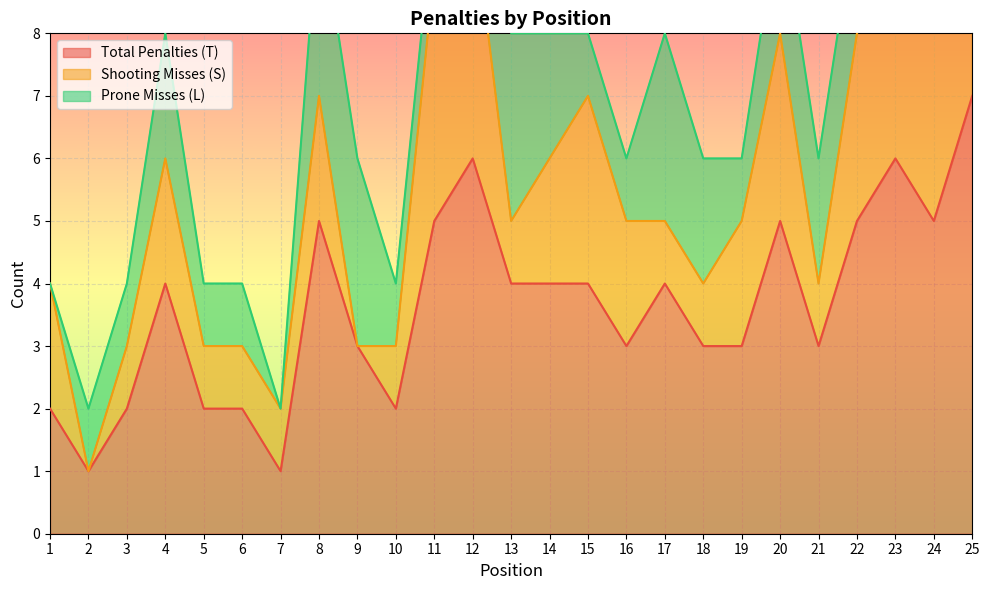

Reading left to right, list all the values displayed in this chart.

Total Penalties (T): 2	1	2	4	2	2	1	5	3	2	5	6	4	4	4	3	4	3	3	5	3	5	6	5	7
Shooting Misses (S): 2	0	1	2	1	1	1	2	0	1	4	4	1	2	3	2	1	1	2	3	1	3	3	4	4
Prone Misses (L): 0	1	1	2	1	1	0	3	3	1	1	2	3	2	1	1	3	2	1	2	2	2	3	1	3